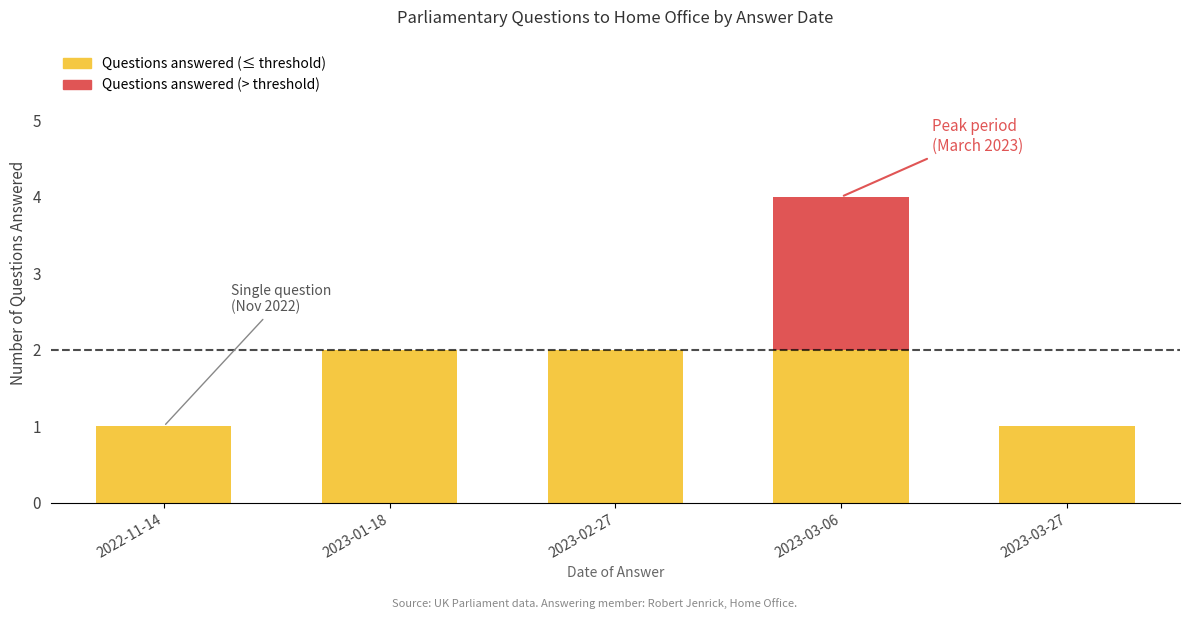

At which category is the sum across all series the highest?

2023-03-06